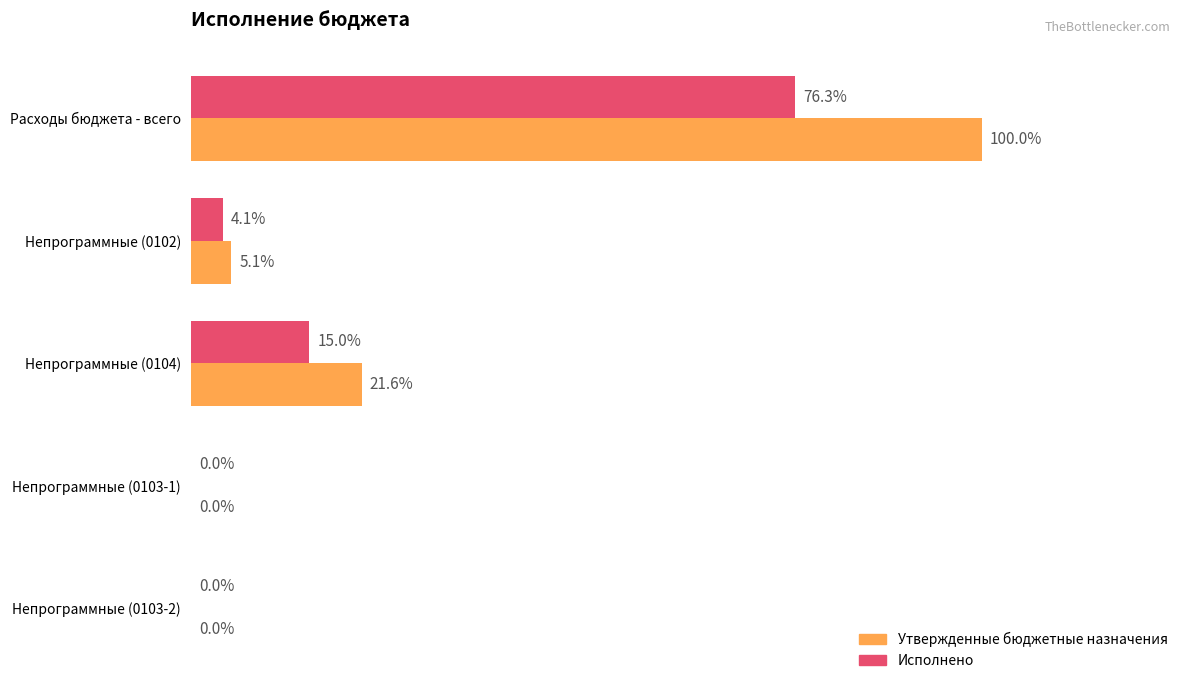

Which series has the widest spread of values?

Утвержденные бюджетные назначения